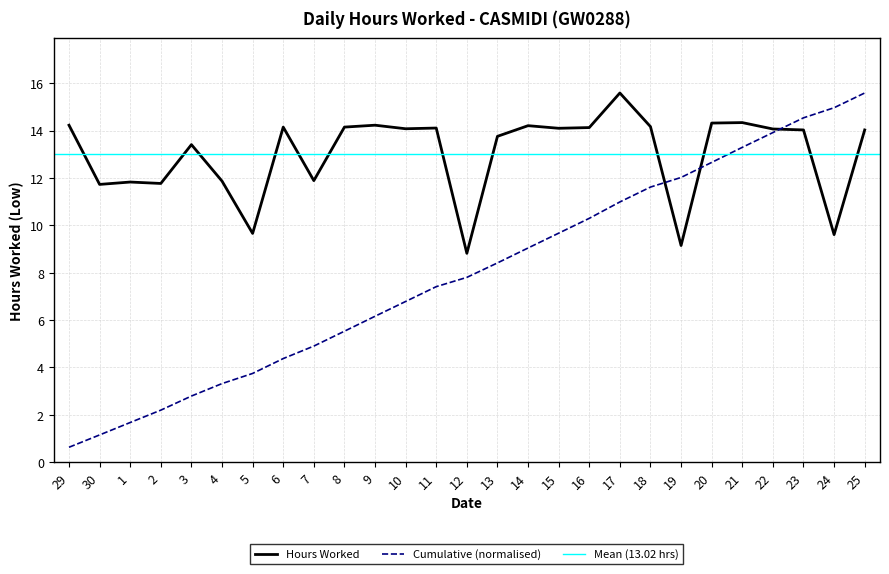

At which label does the data first exceed 14?

29